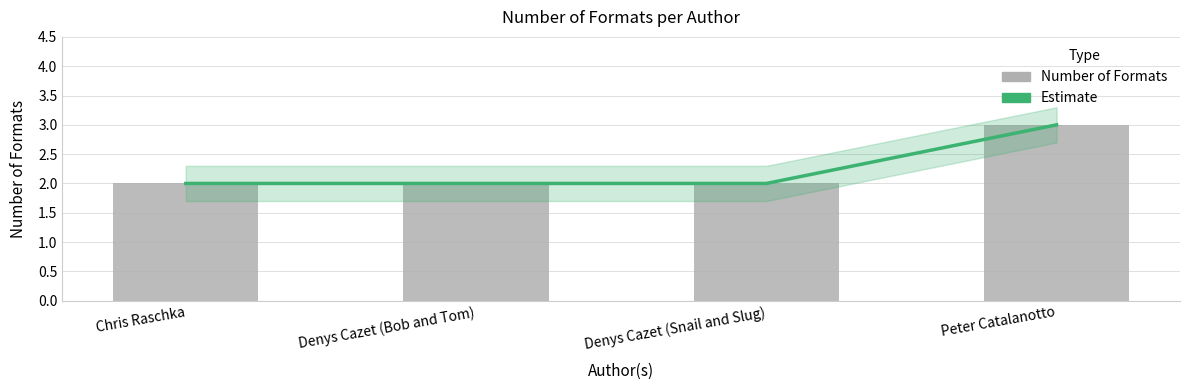

What is the highest value of the Estimate series?

3